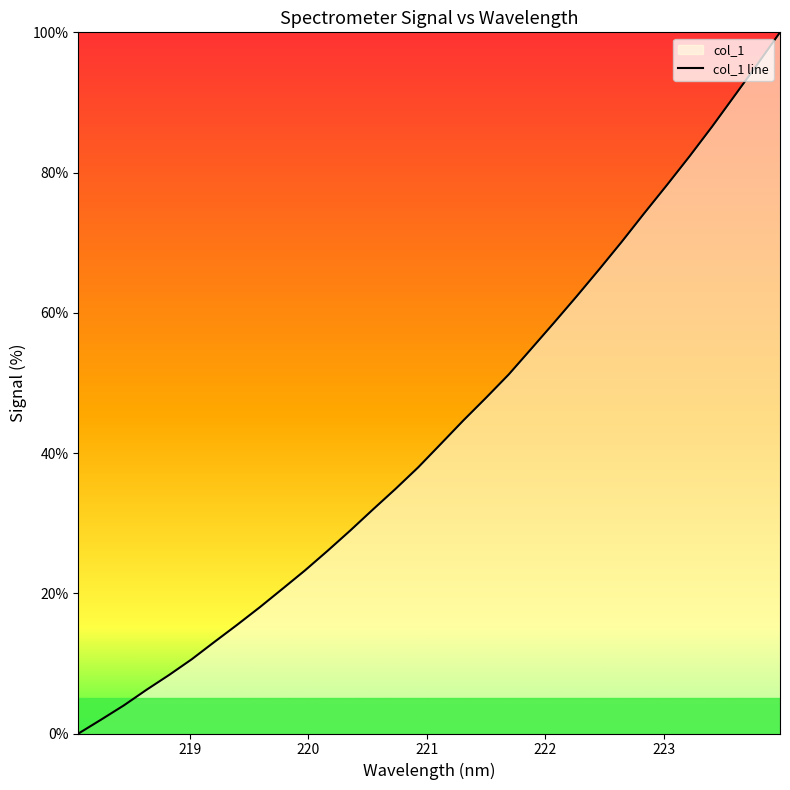

List the labels in order of value, smallest first.

218.0596, 218.2508, 218.442, 218.6332, 218.8244, 219.0156, 219.2067, 219.3979, 219.589, 219.7801, 219.9712, 220.1623, 220.3533, 220.5444, 220.7354, 220.9264, 221.1174, 221.3083, 221.4993, 221.6902, 221.8812, 222.0721, 222.263, 222.4538, 222.6447, 222.8355, 223.0264, 223.2172, 223.408, 223.5987, 223.7895, 223.9802